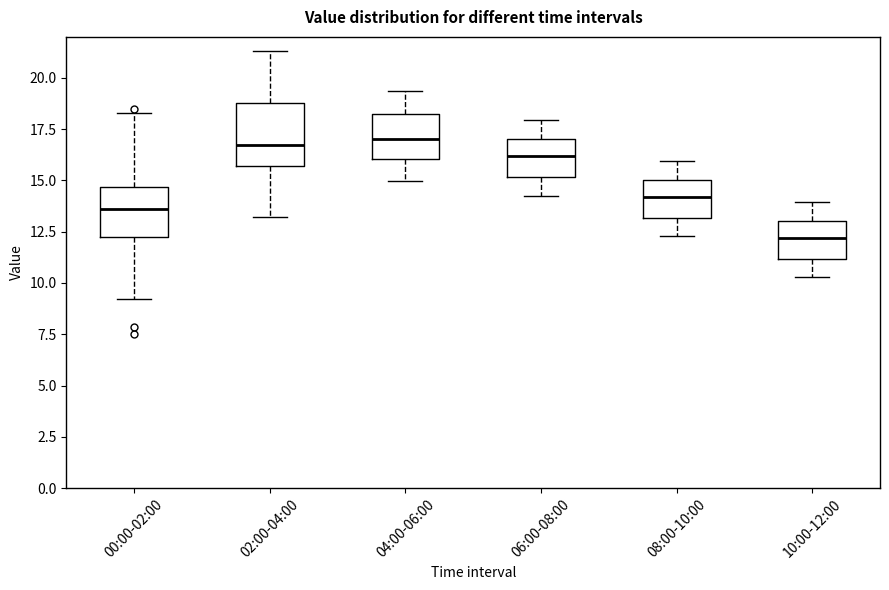

Reading left to right, read every box against the y-axis: the position of its median line, the range the box covers, and the ends of its whiskers. The values are not printed on the chart, so give them approximately, as read against the axis.

00:00-02:00: median 13.5, box 12.0 to 14.5, whiskers 9.0 to 18.5
02:00-04:00: median 16.5, box 15.5 to 19.0, whiskers 13.0 to 21.5
04:00-06:00: median 17.0, box 16.0 to 18.0, whiskers 15.0 to 19.5
06:00-08:00: median 16.0, box 15.0 to 17.0, whiskers 14.0 to 18.0
08:00-10:00: median 14.0, box 13.0 to 15.0, whiskers 12.5 to 16.0
10:00-12:00: median 12.0, box 11.0 to 13.0, whiskers 10.5 to 14.0